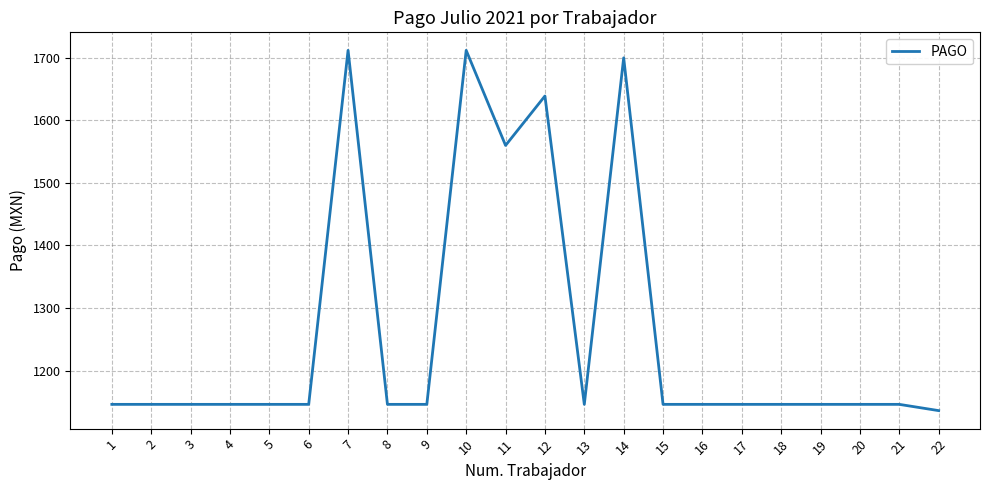

What is the greatest value displayed?

1712